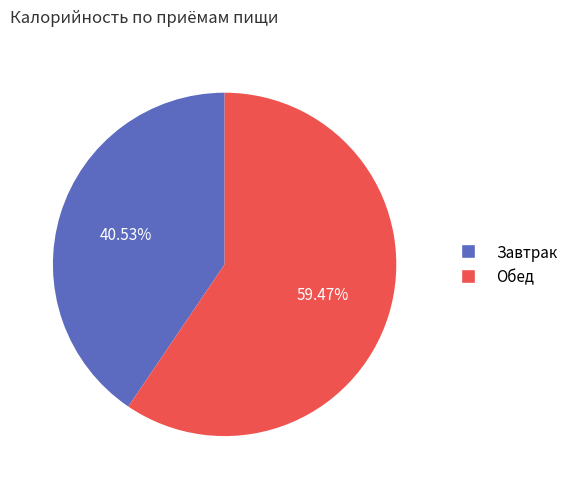

To the nearest percent, what percentage of the pie is Обед?

59%